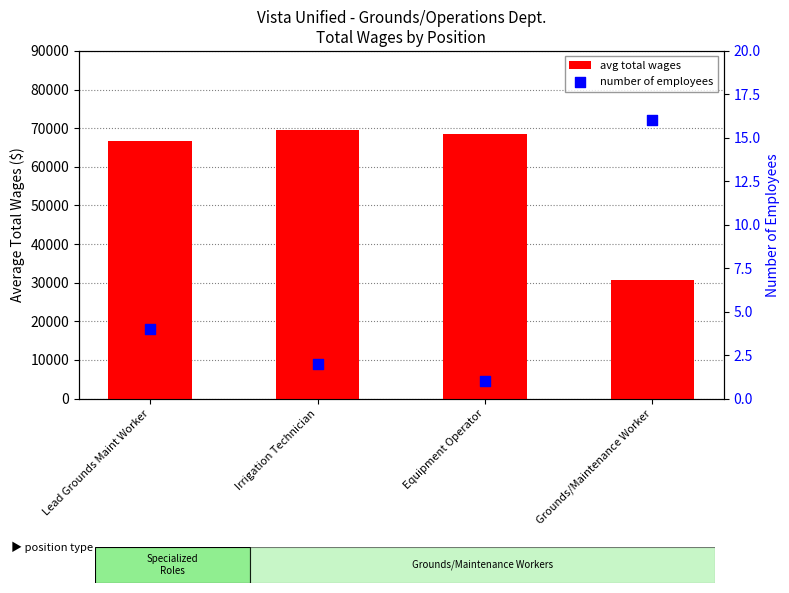

Which series has the widest spread of Y values?

avg total wages